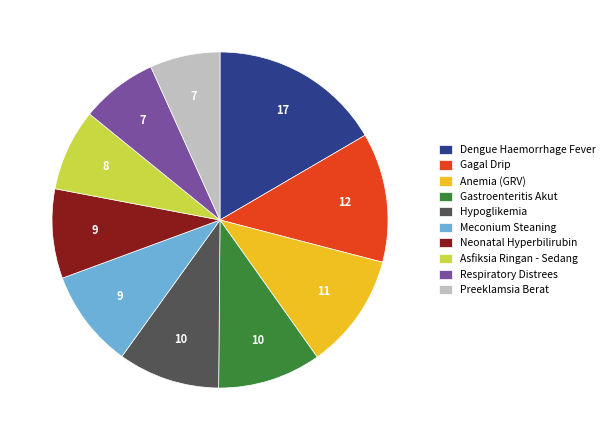

How many slices are in this pie chart?

10